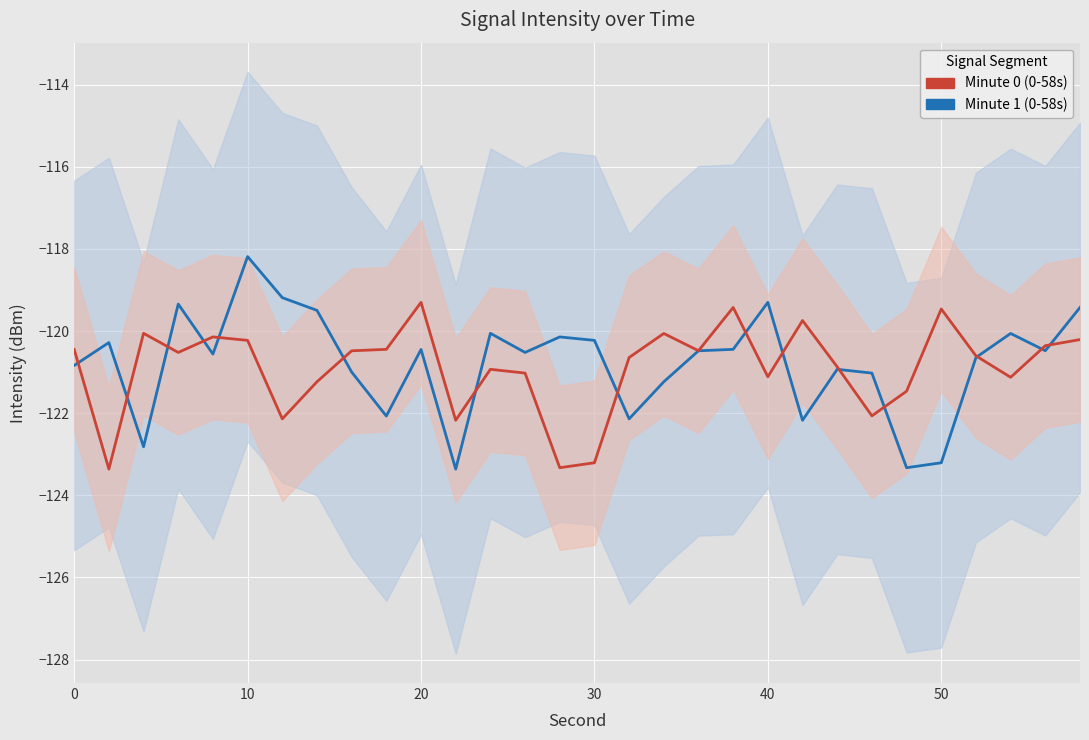

At how many categories does at least one series exceed -119?

1